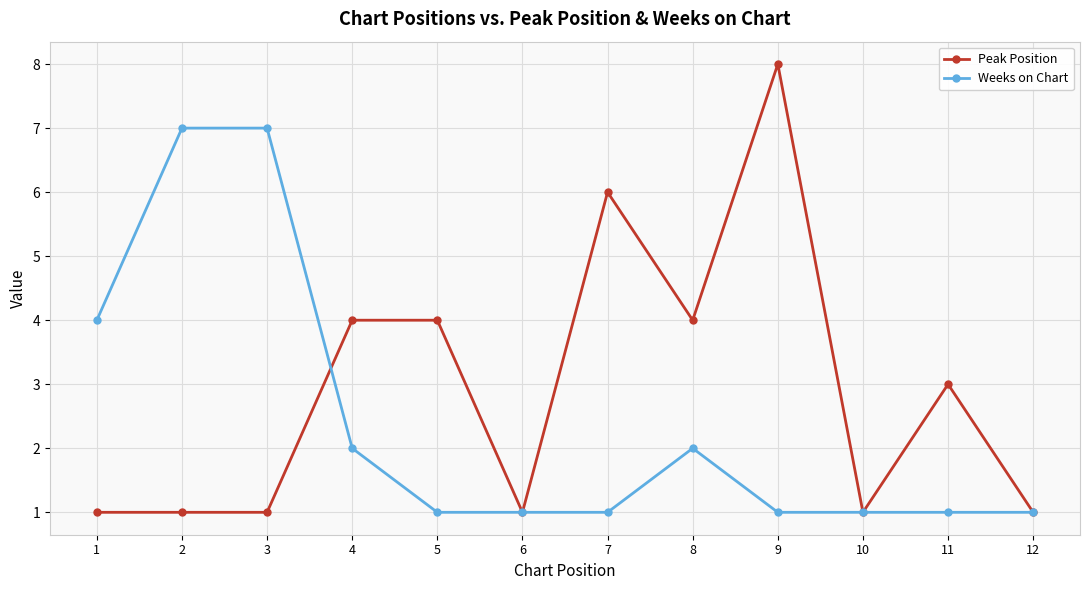

True or false: Peak Position has more than 1 interior local peaks.

True